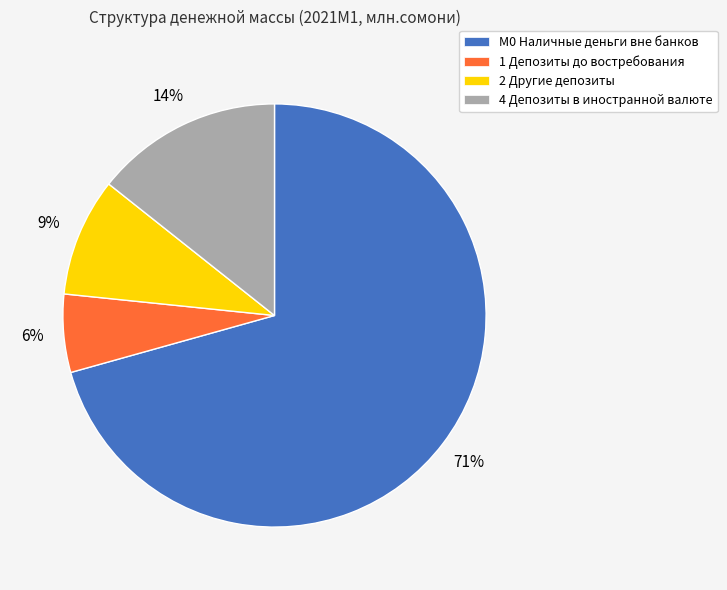

What is the ratio of the value at 2 Другие депозиты to the value at 1 Депозиты до востребования?

1.5